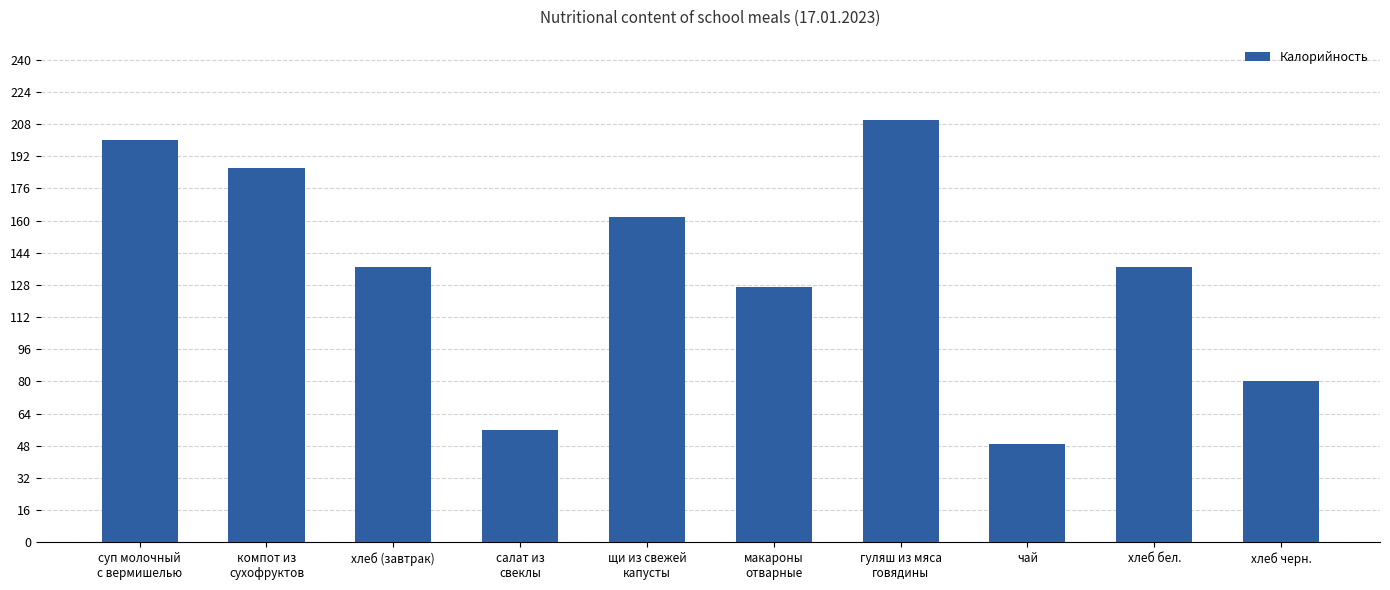

How many data points are less than 137?

4